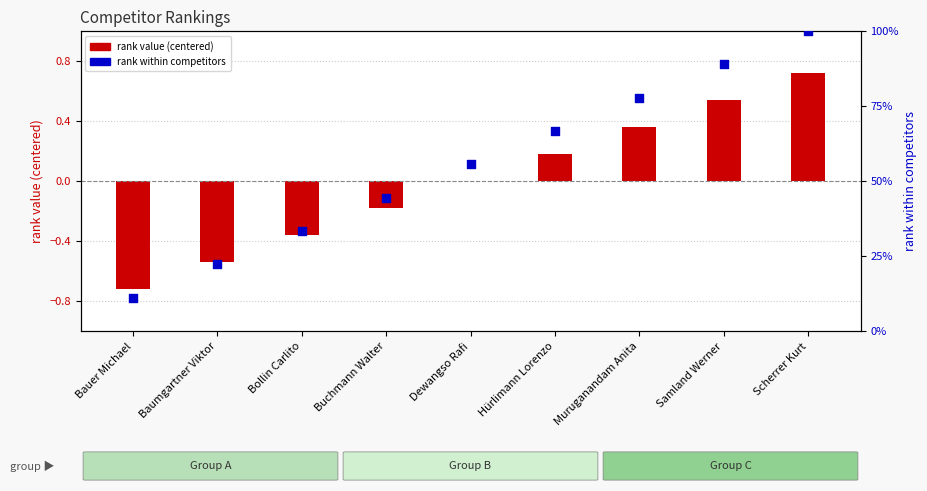

Is the value of rank within competitors at Hürlimann Lorenzo greater than the value of rank value (centered) at Baumgartner Viktor?

Yes